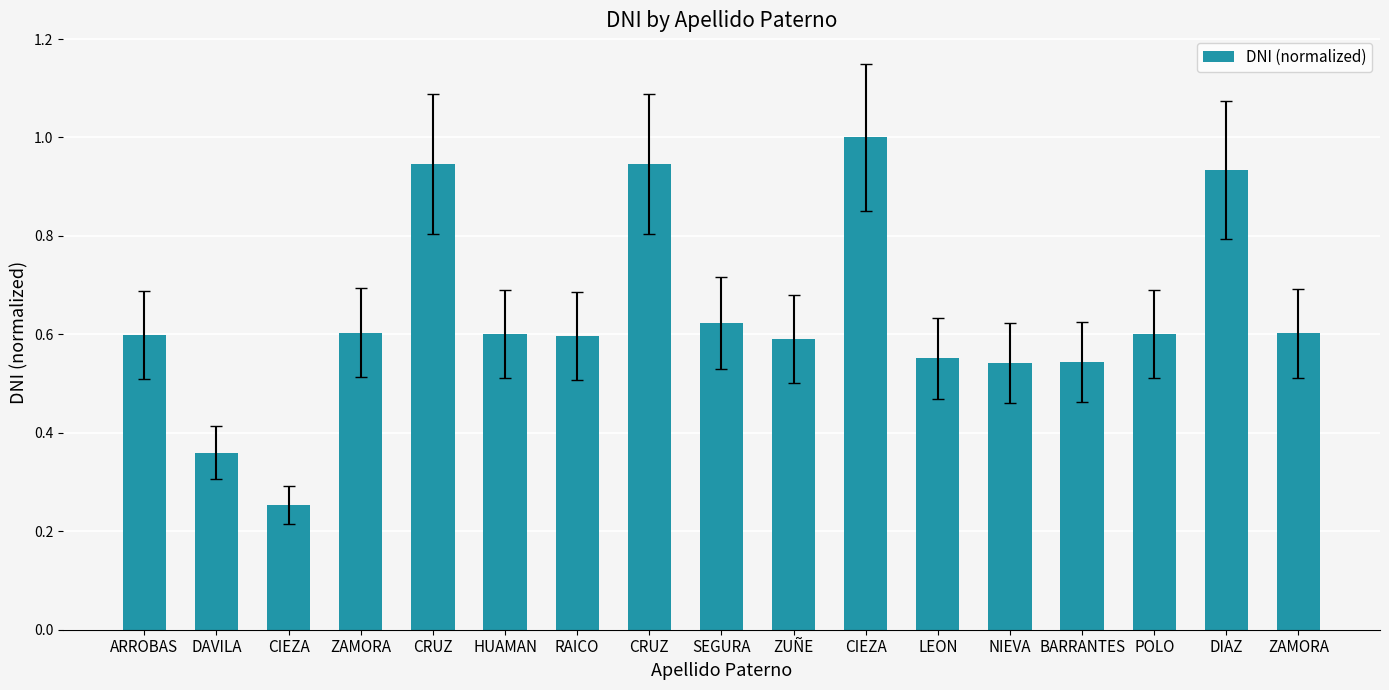

How many series are shown in this chart?

1